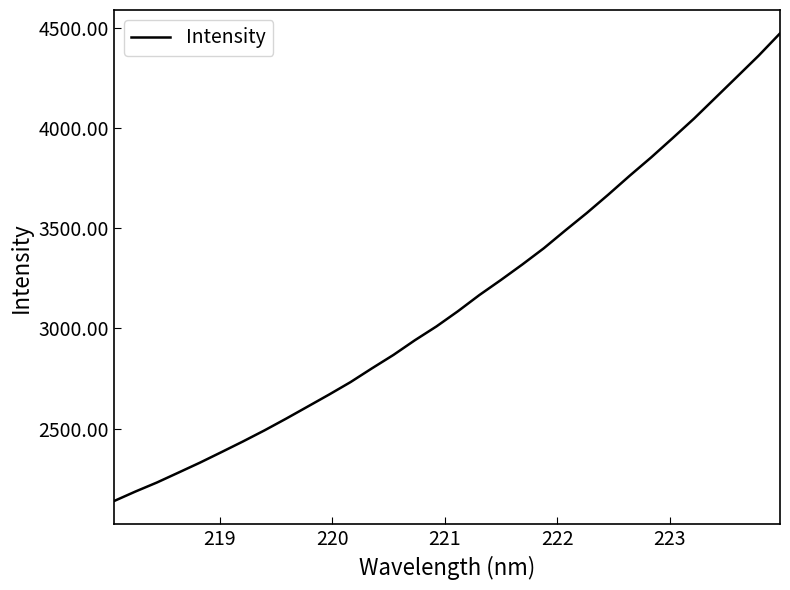

Count the number of data series in this chart.

1